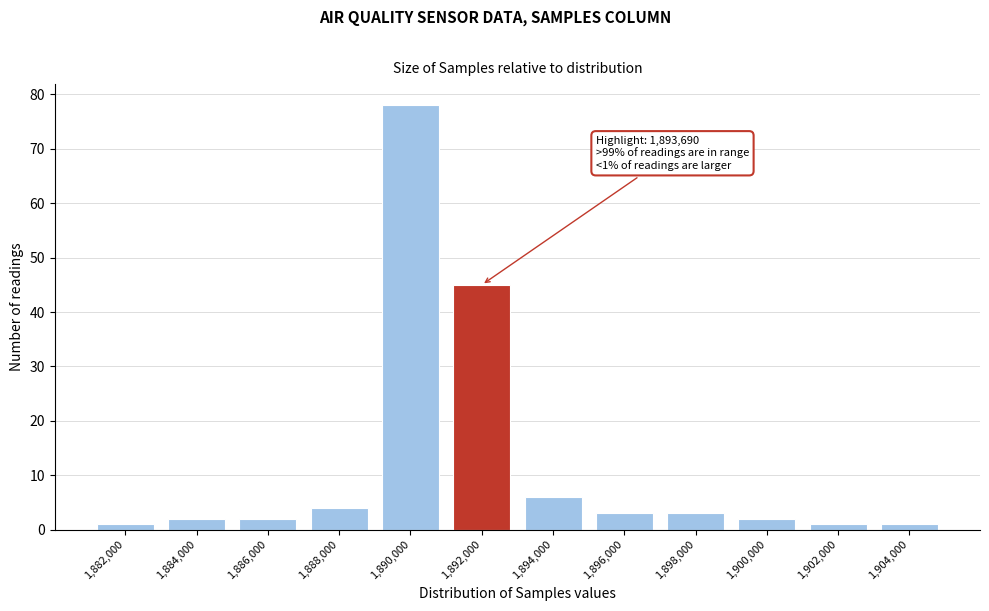

Reading right to left, transcribe all the data shown in this chart.

1,904,000=1	1,902,000=1	1,900,000=2	1,898,000=3	1,896,000=3	1,894,000=6	1,892,000=45	1,890,000=78	1,888,000=4	1,886,000=2	1,884,000=2	1,882,000=1